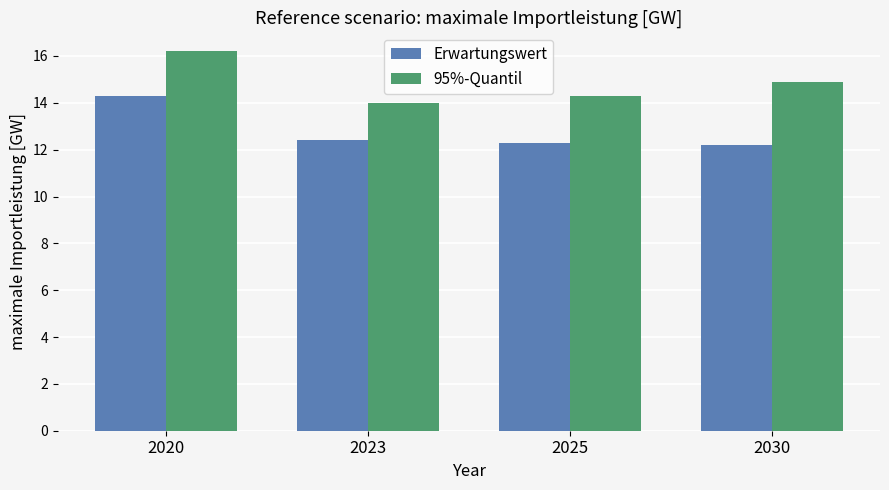

Between 2020 and 2030, which series saw the biggest shift?

Erwartungswert